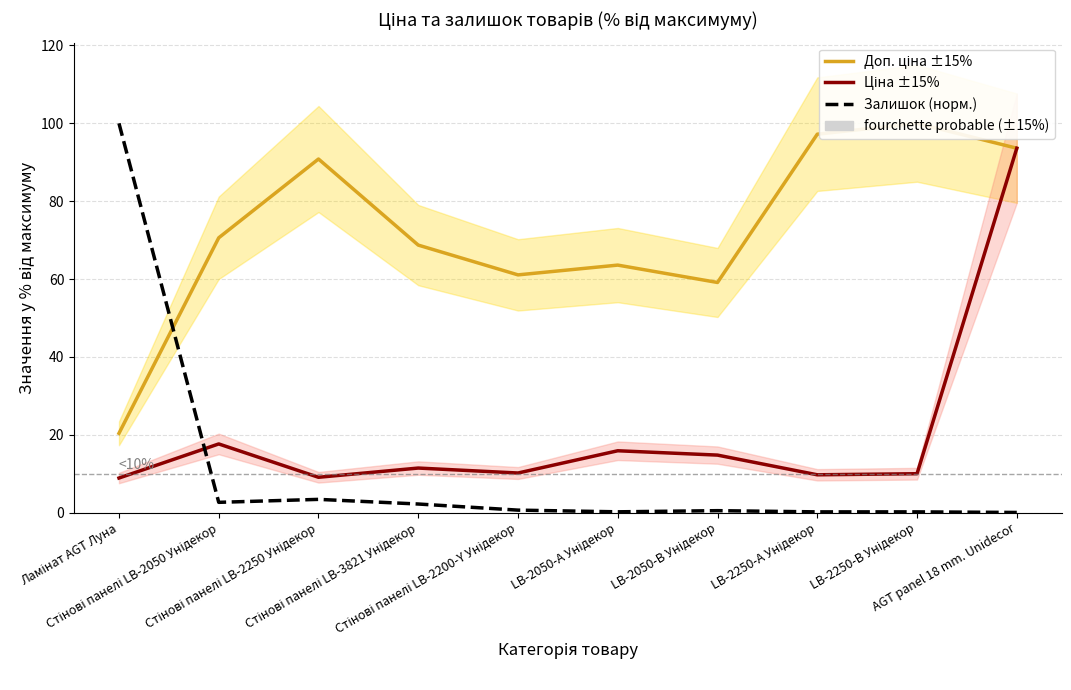

How many lines are shown in the chart?

3